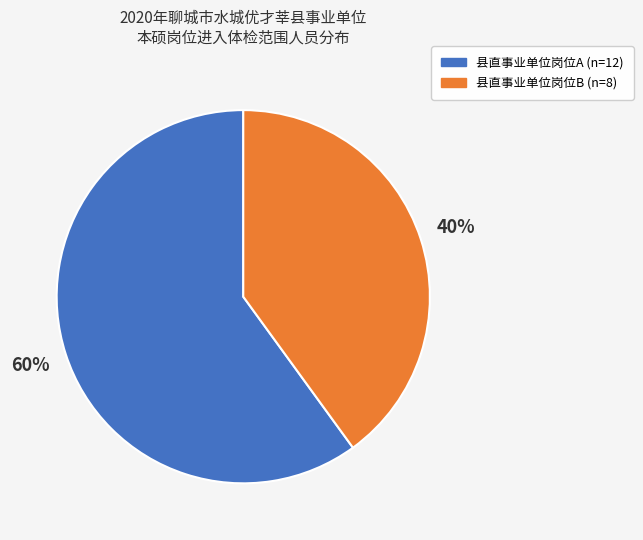

To the nearest percent, what portion does 县直事业单位岗位A represent?

60%